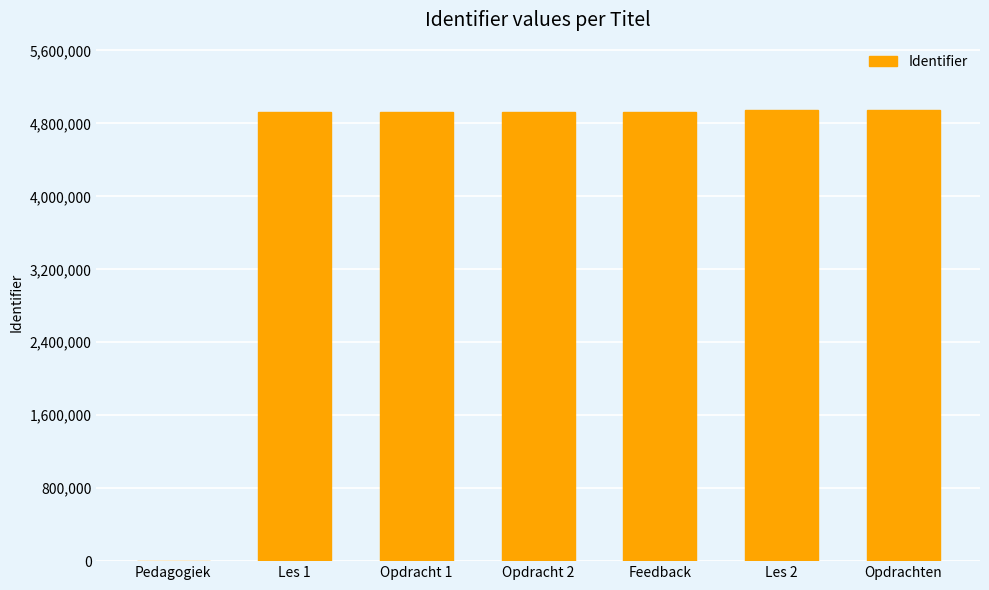

What is the greatest value displayed?

4943628